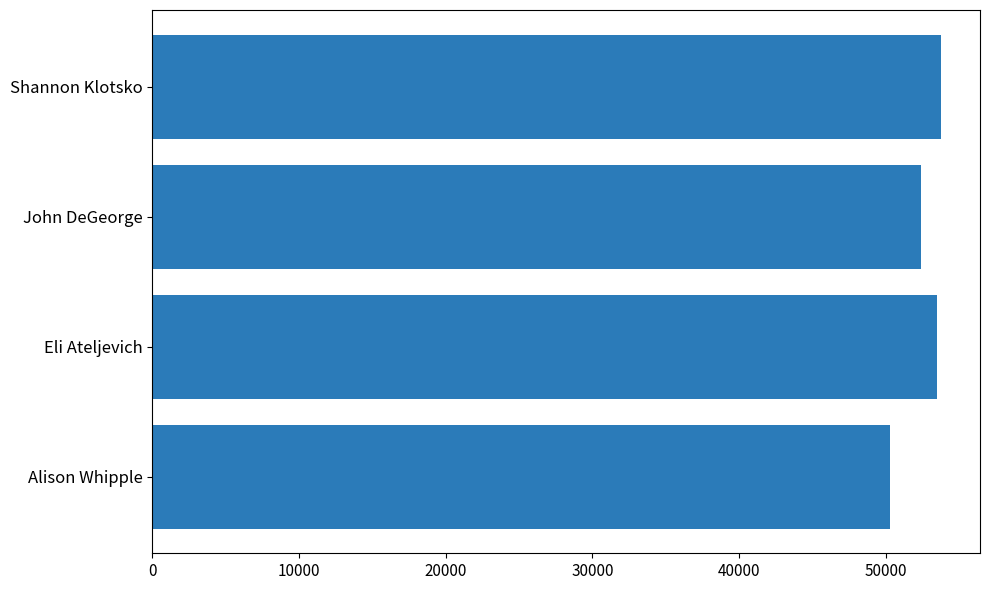

The value at John DeGeorge is 52441. True or false?

True